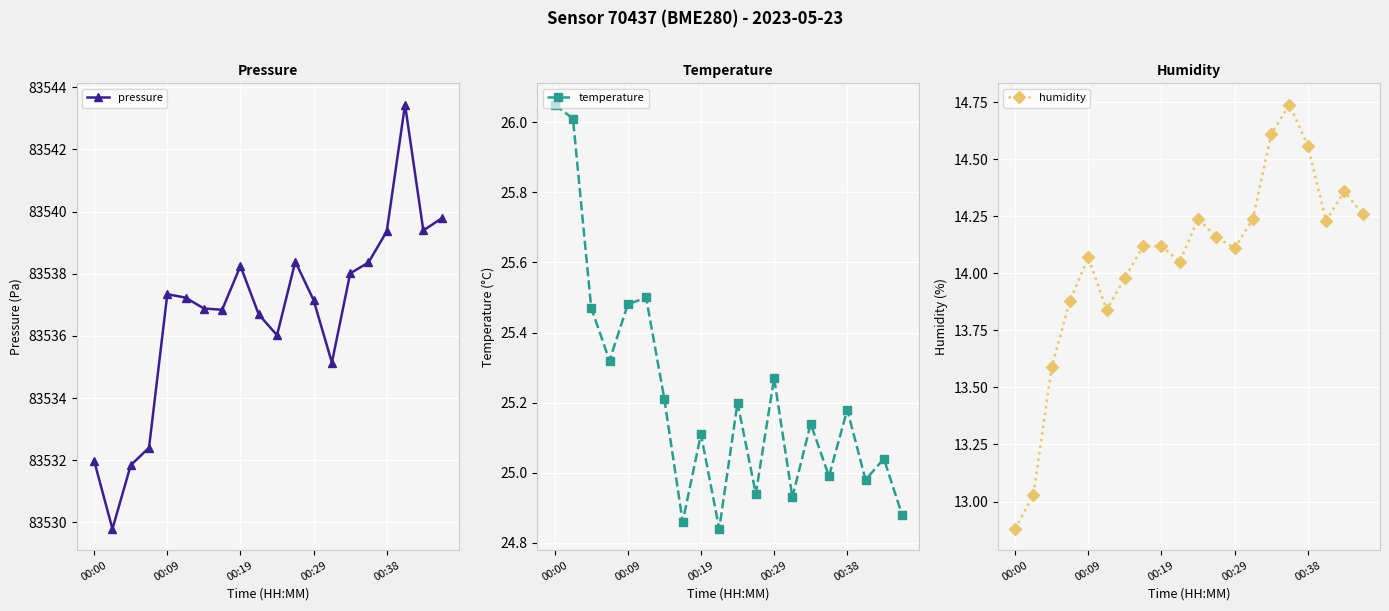

What is the difference between the humidity values at 18 and 15?

0.4